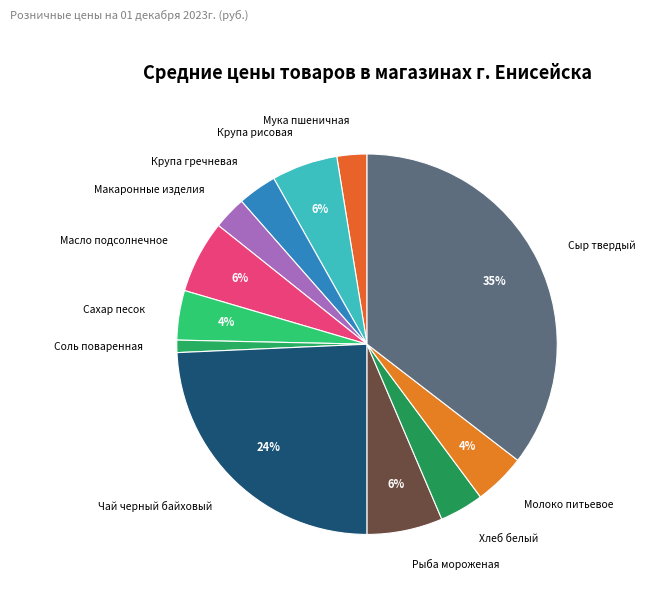

Does Соль поваренная account for over 50% of the chart?

No